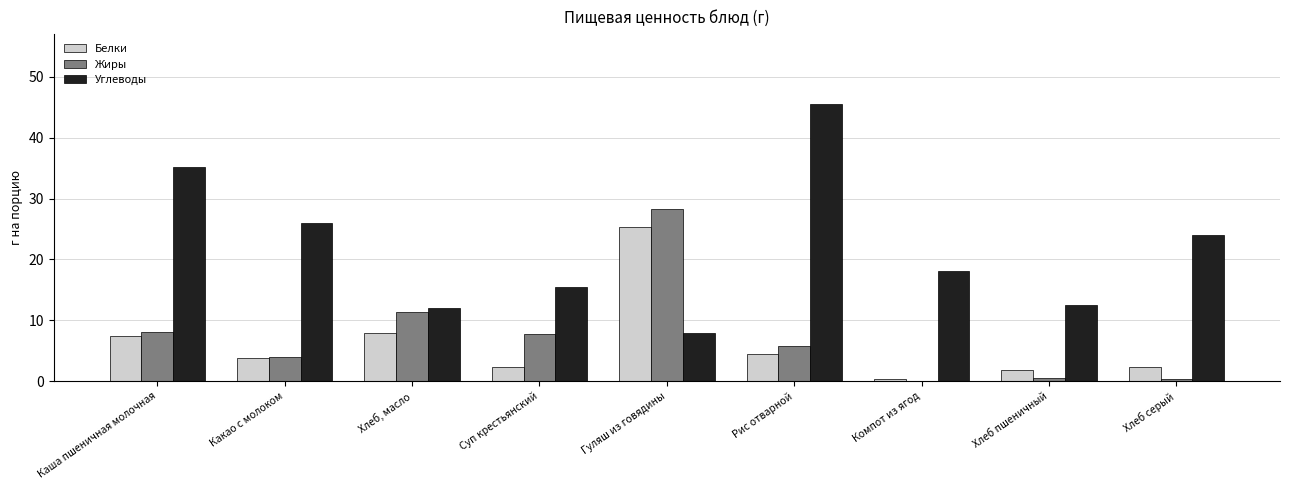

At which category does the chart reach its peak across all series?

Рис отварной